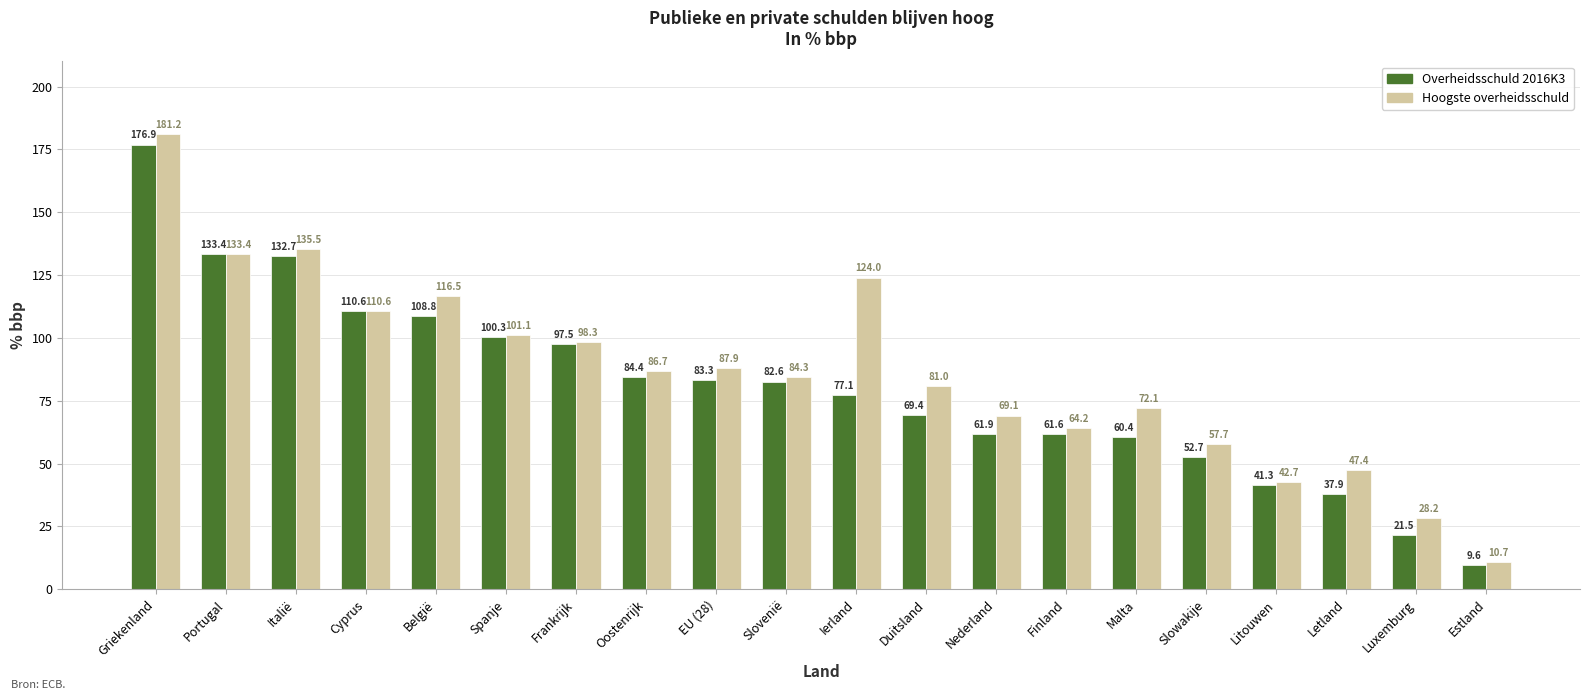

How many bars are there in each group?

2